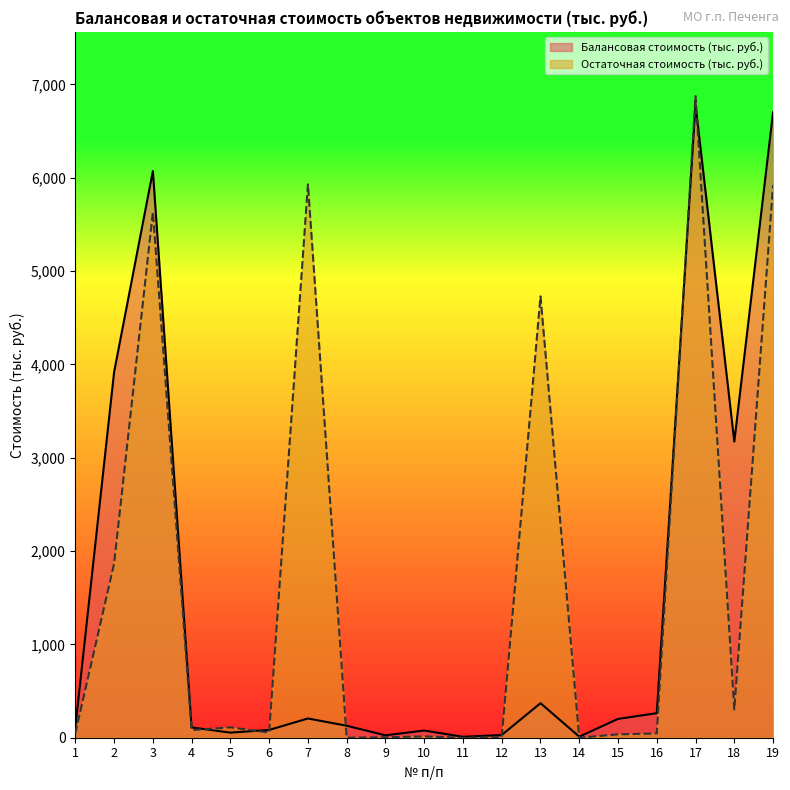

At how many categories does at least one series exceed 1561?

7